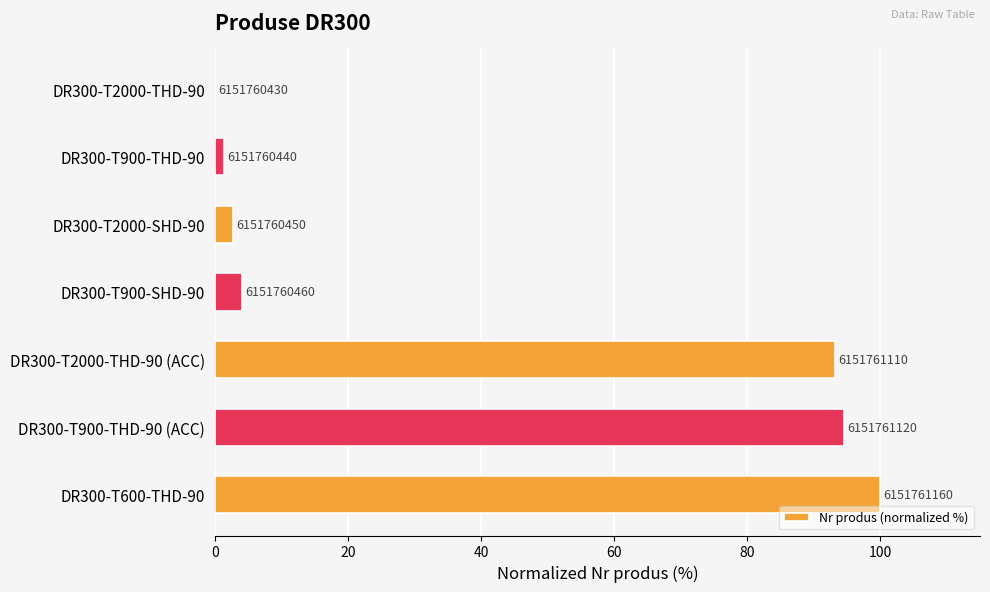

Are the bars horizontal?

Yes